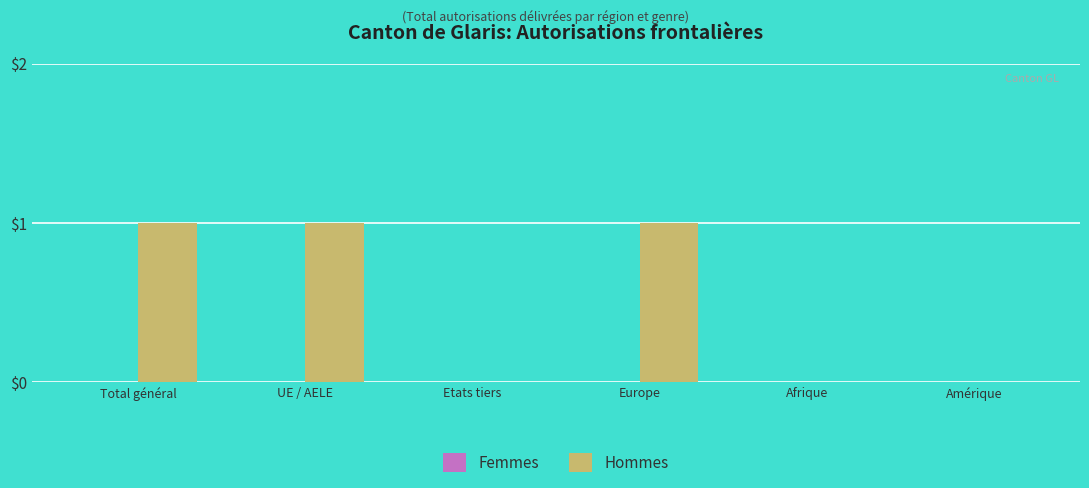

Are the bars horizontal?

No